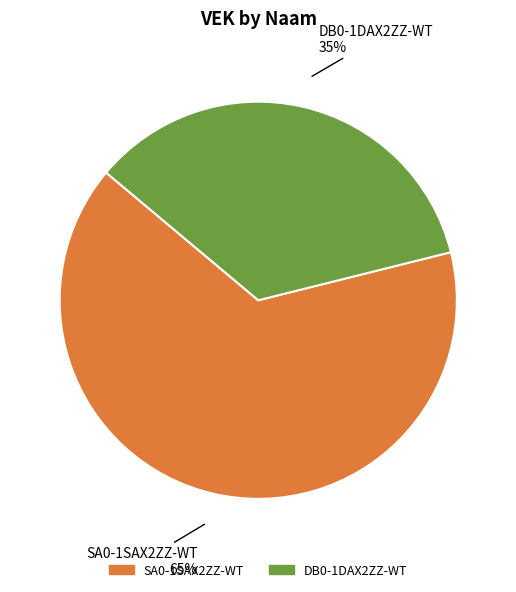

How many slices are in this pie chart?

2